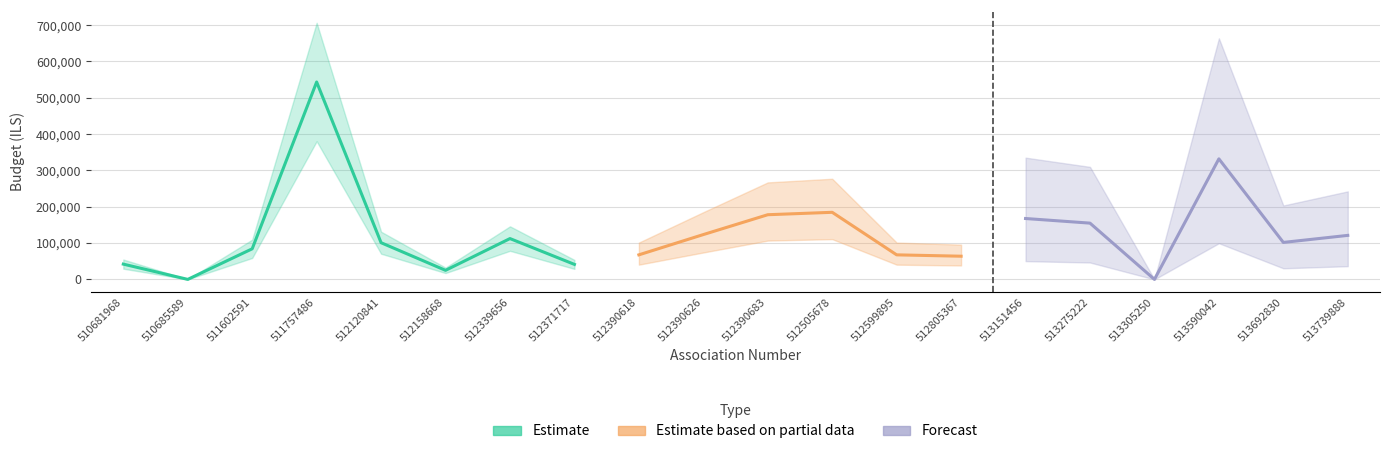

Which category has the highest value across all series?

511757486